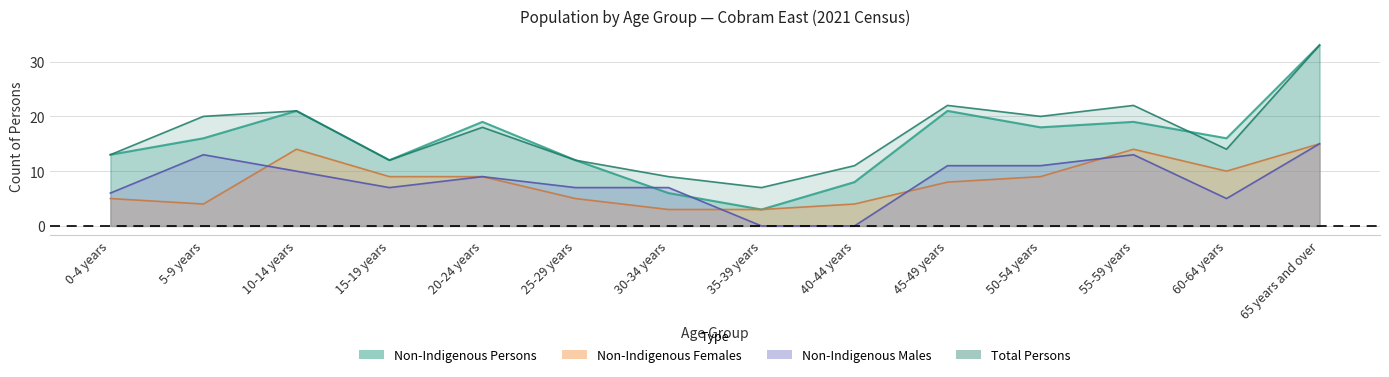

What position from the right is 40-44 years?

6